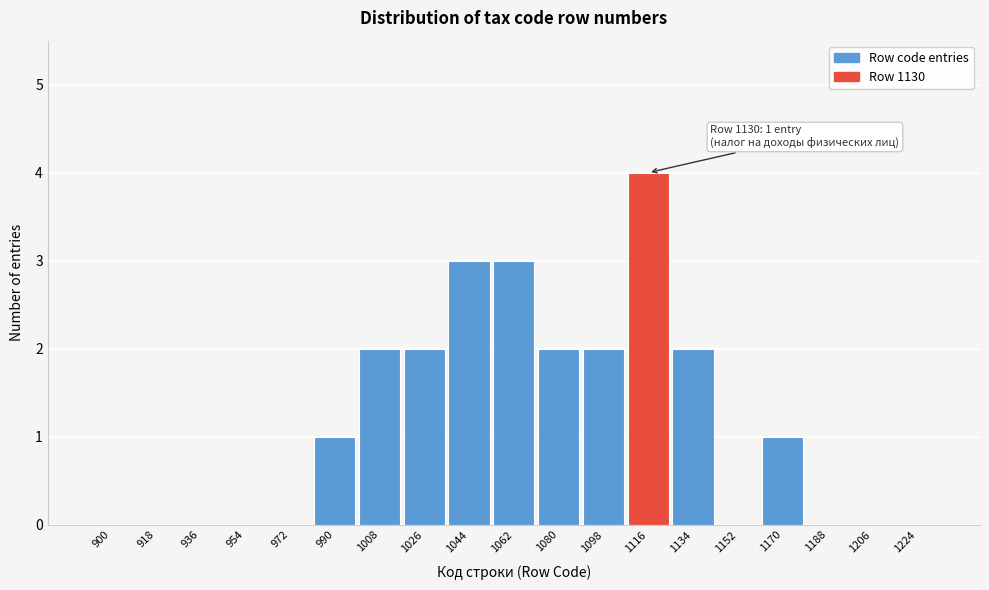

Reading left to right, what are all the values shown in this chart?

900=0	918=0	936=0	954=0	972=0	990=1	1008=2	1026=2	1044=3	1062=3	1080=2	1098=2	1116=4	1134=2	1152=0	1170=1	1188=0	1206=0	1224=0